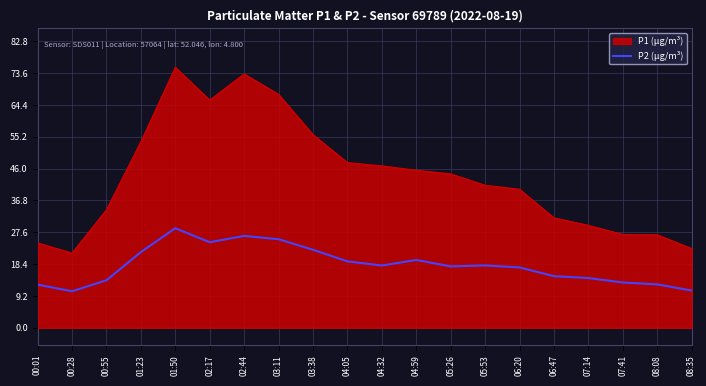

At which category is the sum across all series the highest?

01:50